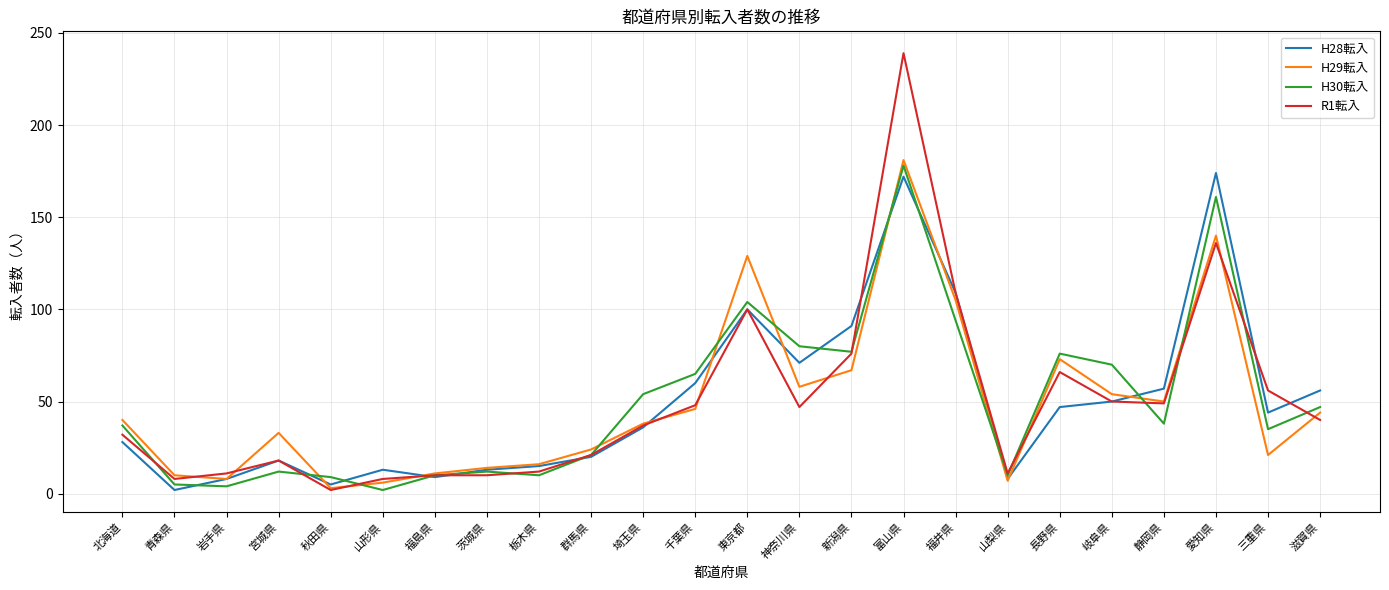

At which category is the sum across all series the highest?

富山県